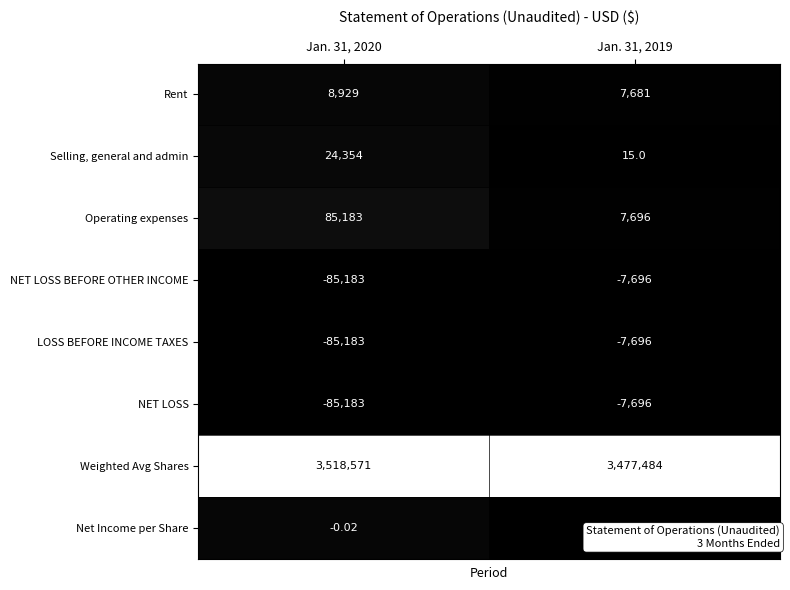

Which series has the largest total across all categories?

Weighted Avg Shares